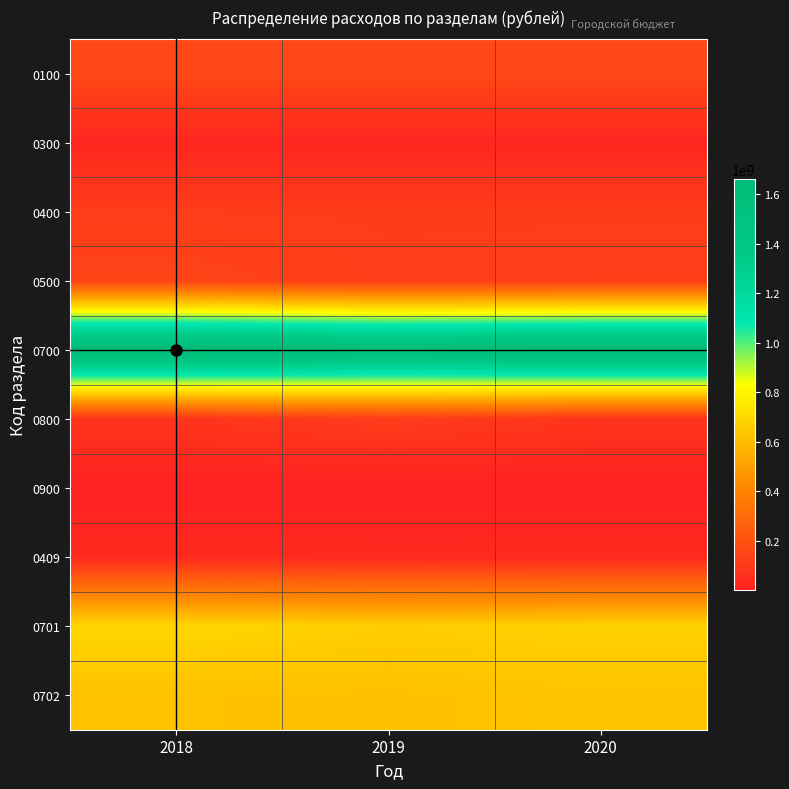

How many categories are shown in the chart?

3